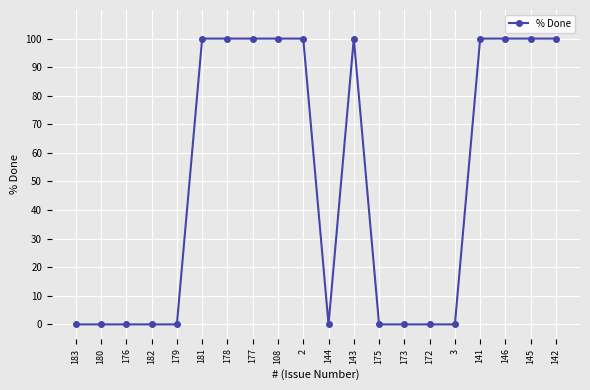

What is the label of the 5th point from the left?

179